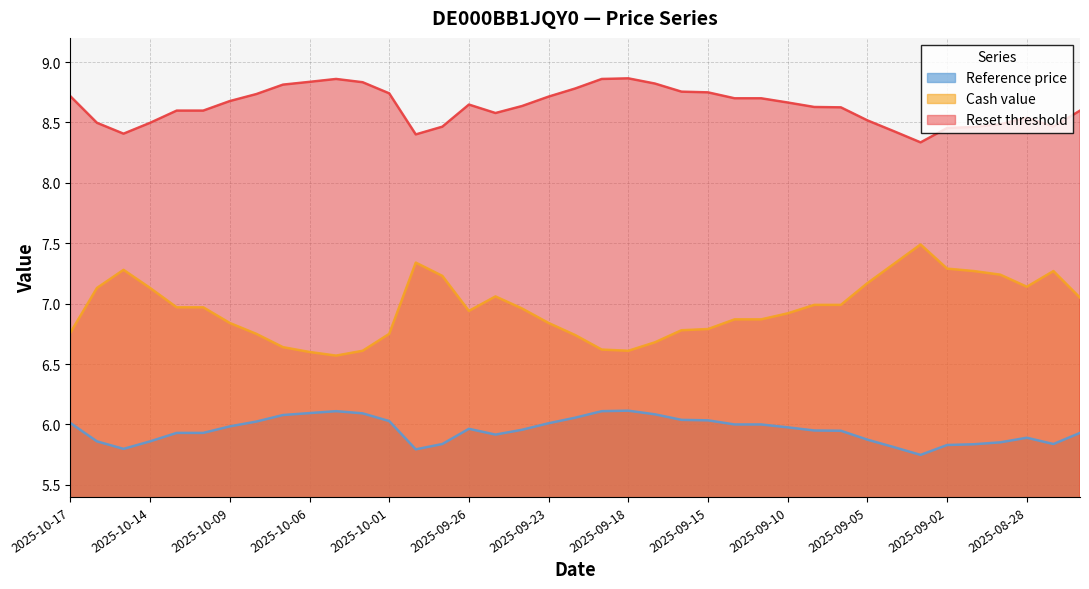

What is the sum of all Cash value values?

271.5